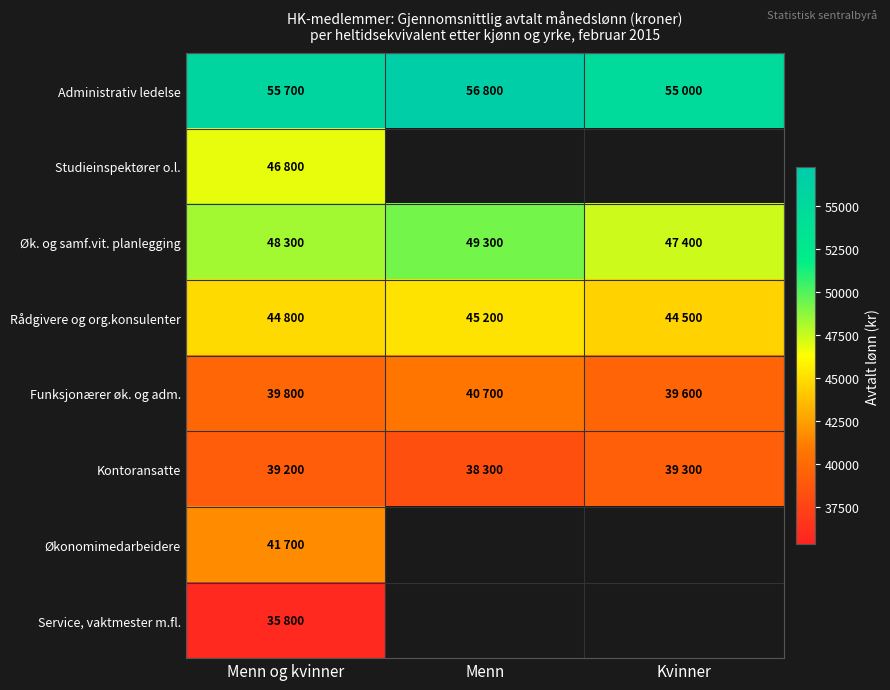

What is the sum of the Administrativ ledelse values at Menn og kvinner and Menn?

112500.0